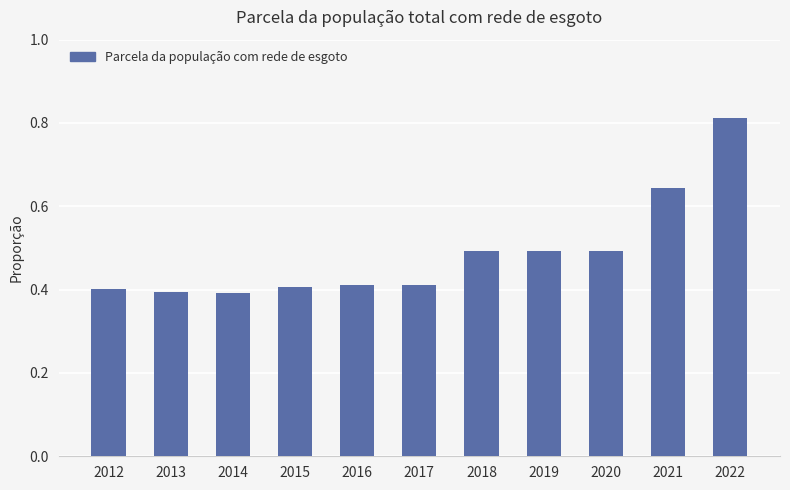

Which label corresponds to the largest value in the chart?

2022